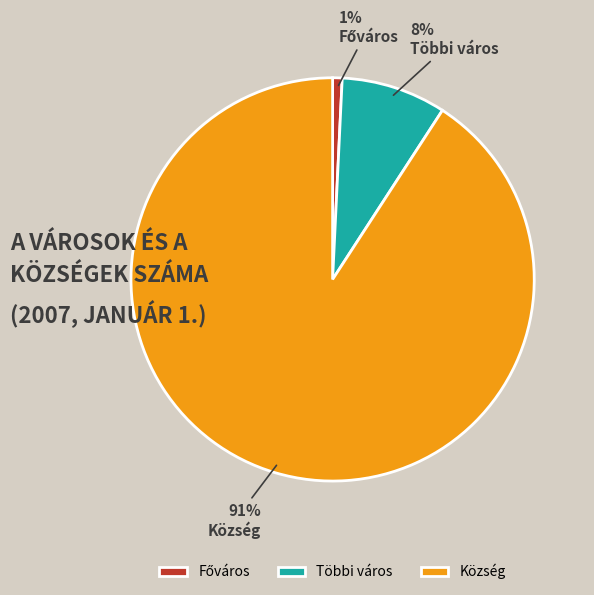

To the nearest percent, what portion does Község represent?

91%